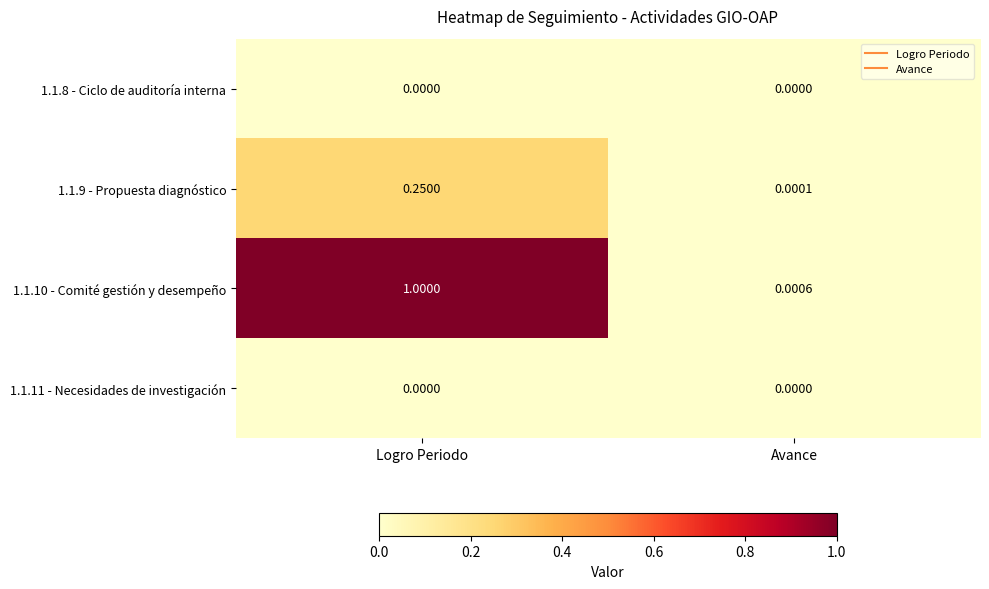

At which category is the sum across all series the highest?

Logro Periodo